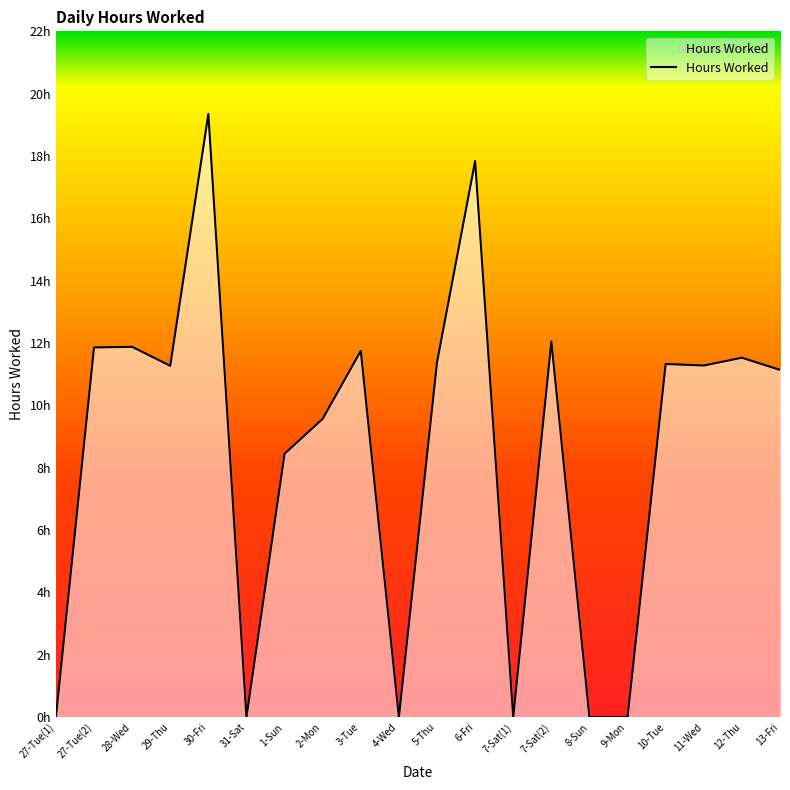

Does the chart display data point markers on the line(s)?

No